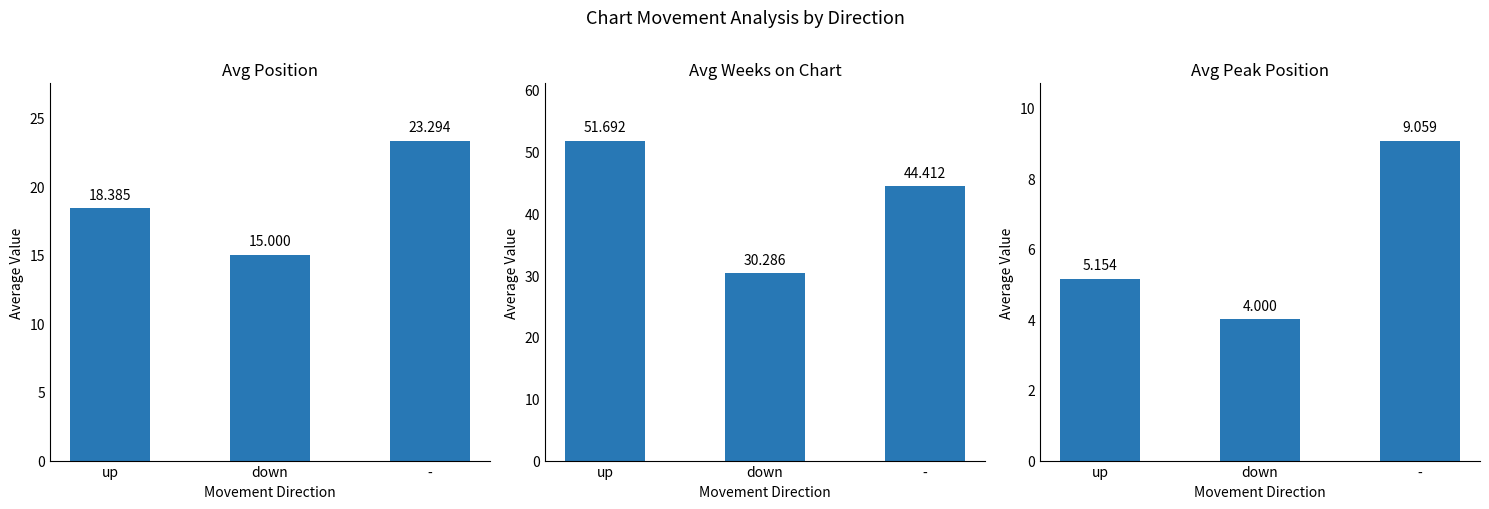

Where is Avg Position nearest to the value 19?

up